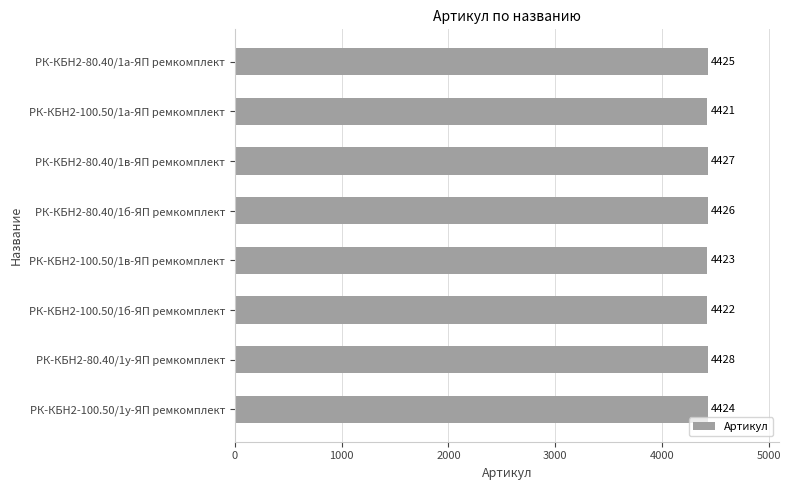

How many values are between 4423 and 4427?

5